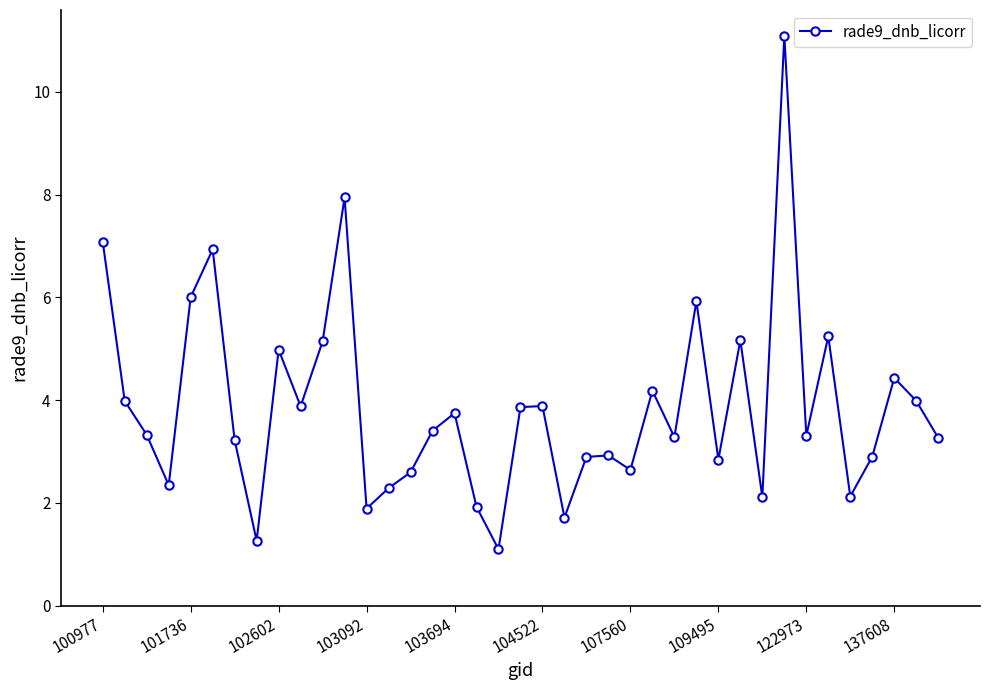

What is the average value?

3.9